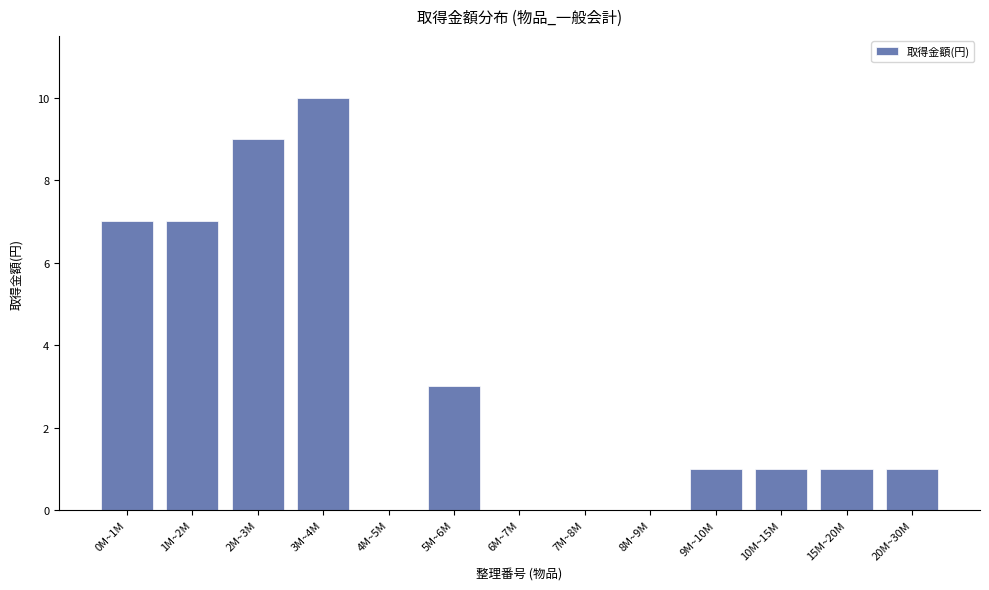

How many values are between 0 and 7?

11